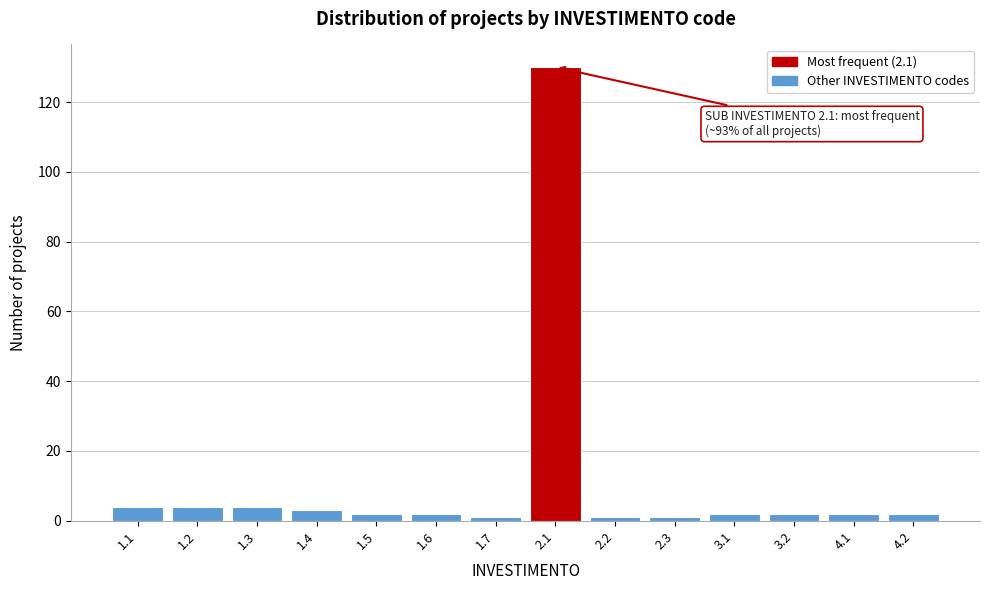

Reading left to right, list all the values displayed in this chart.

1.1=4	1.2=4	1.3=4	1.4=3	1.5=2	1.6=2	1.7=1	2.1=130	2.2=1	2.3=1	3.1=2	3.2=2	4.1=2	4.2=2